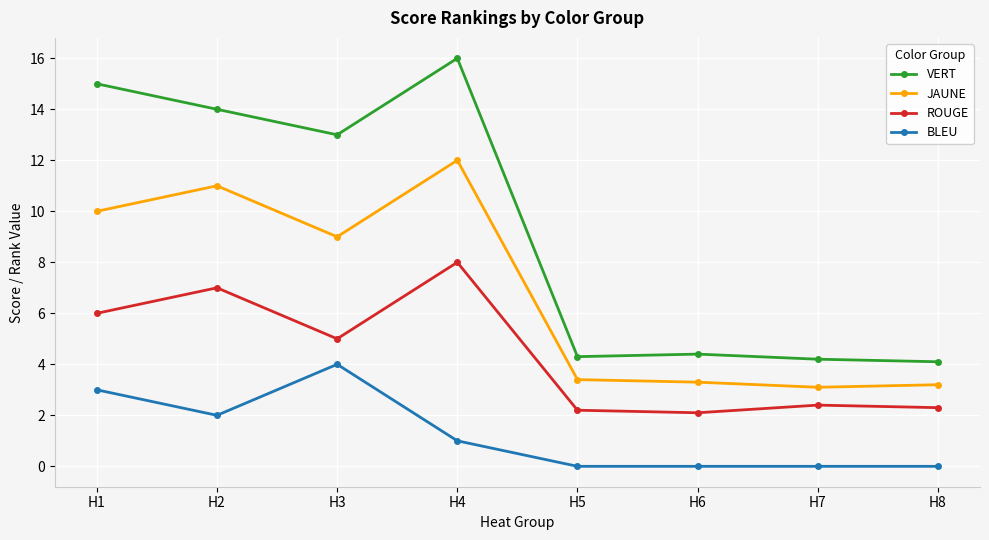

True or false: VERT and ROUGE intersect in this chart.

False